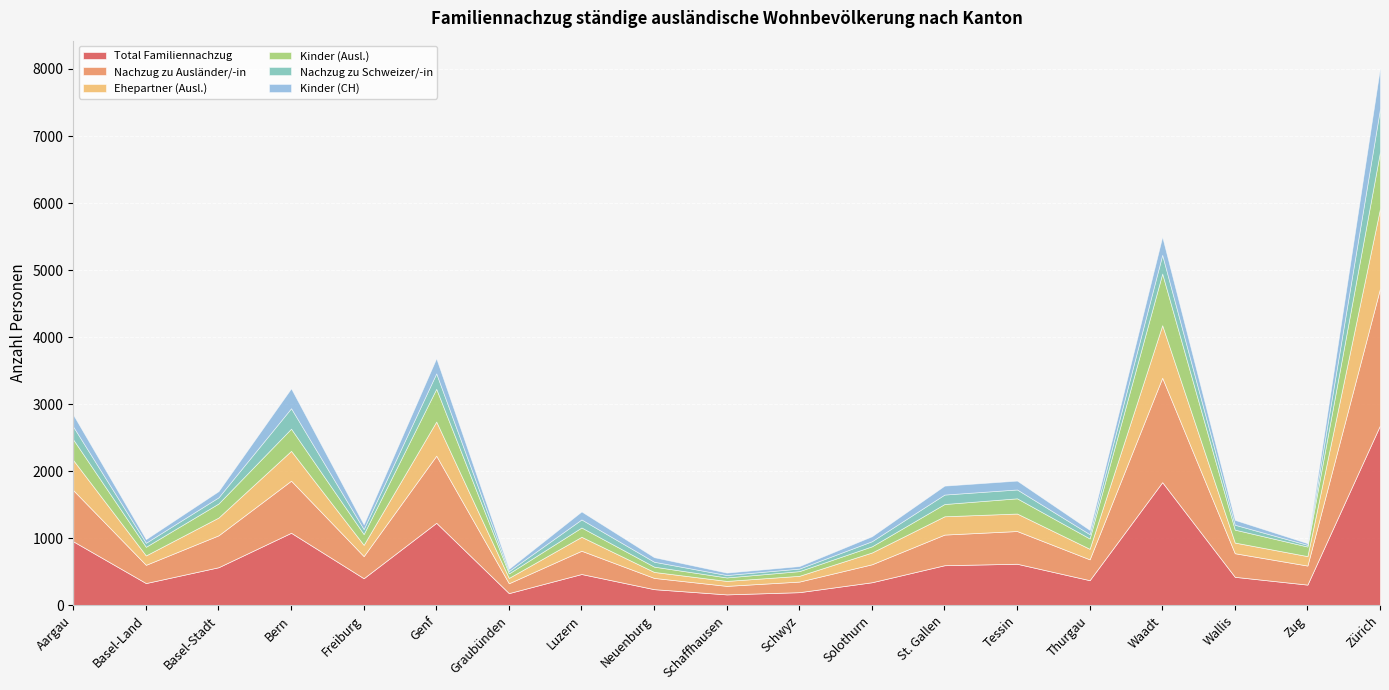

At which label is Nachzug zu Ausländer/-in closest to 1084?

Genf